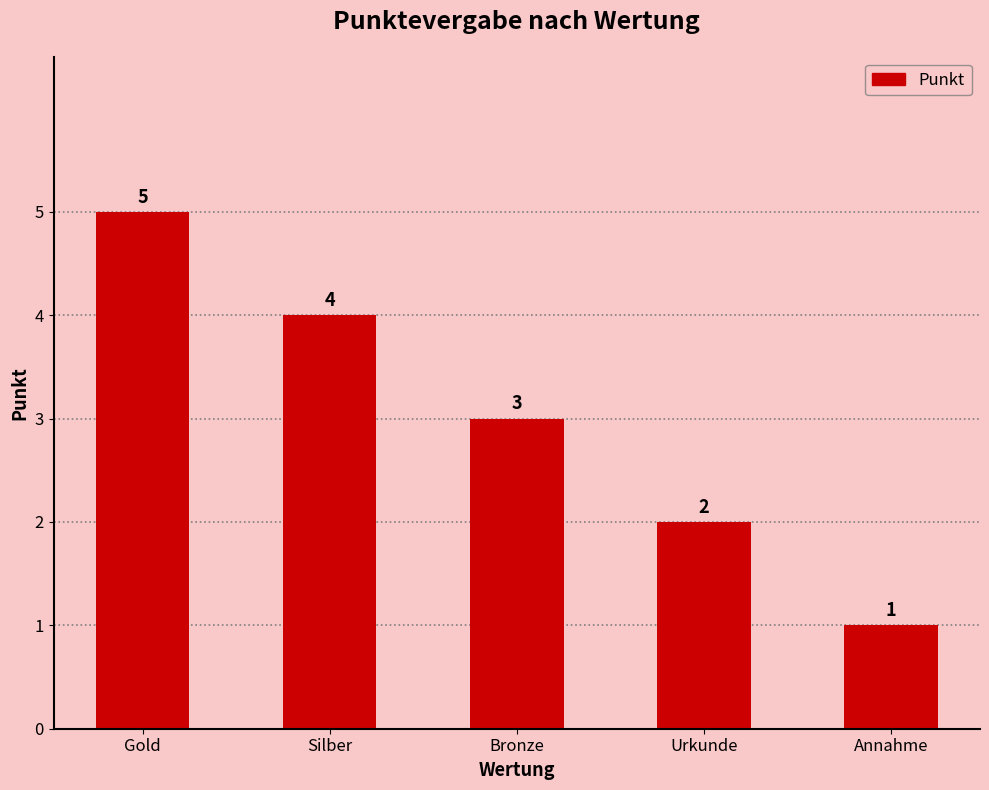

At which category does the chart reach its peak across all series?

Gold